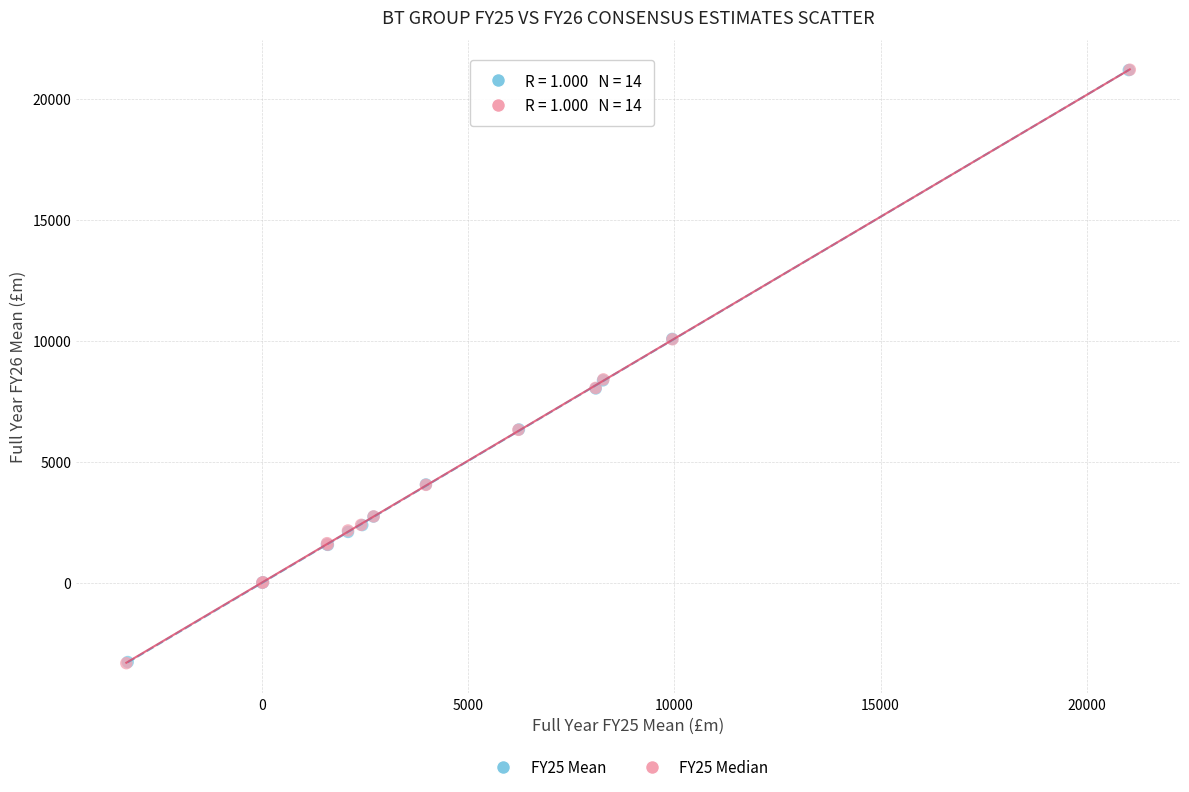

Which series has the largest Y range (max minus min)?

FY25 Median